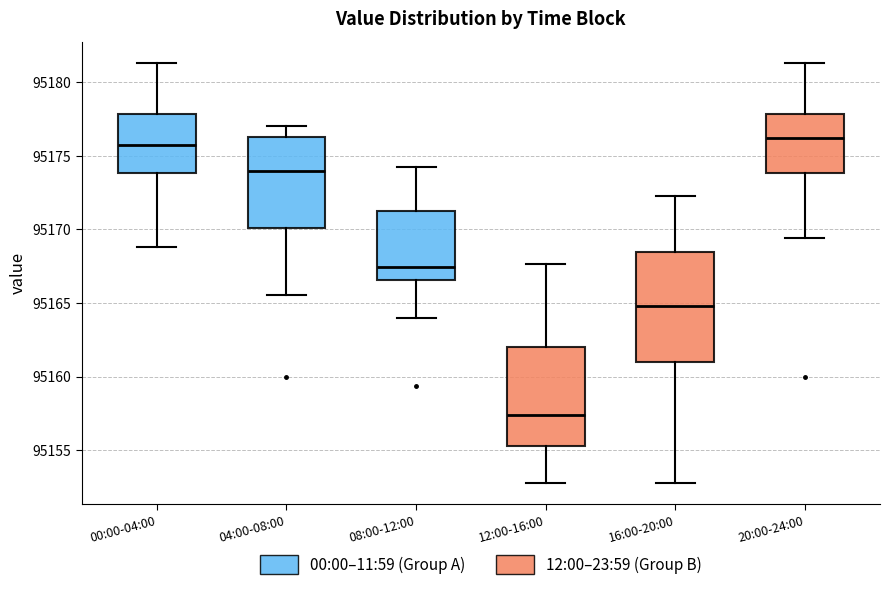

Where does the upper whisker of the box for 00:00-04:00 end on the y-axis? The values are not printed on the chart, so give them approximately, as read against the axis.

95181.5